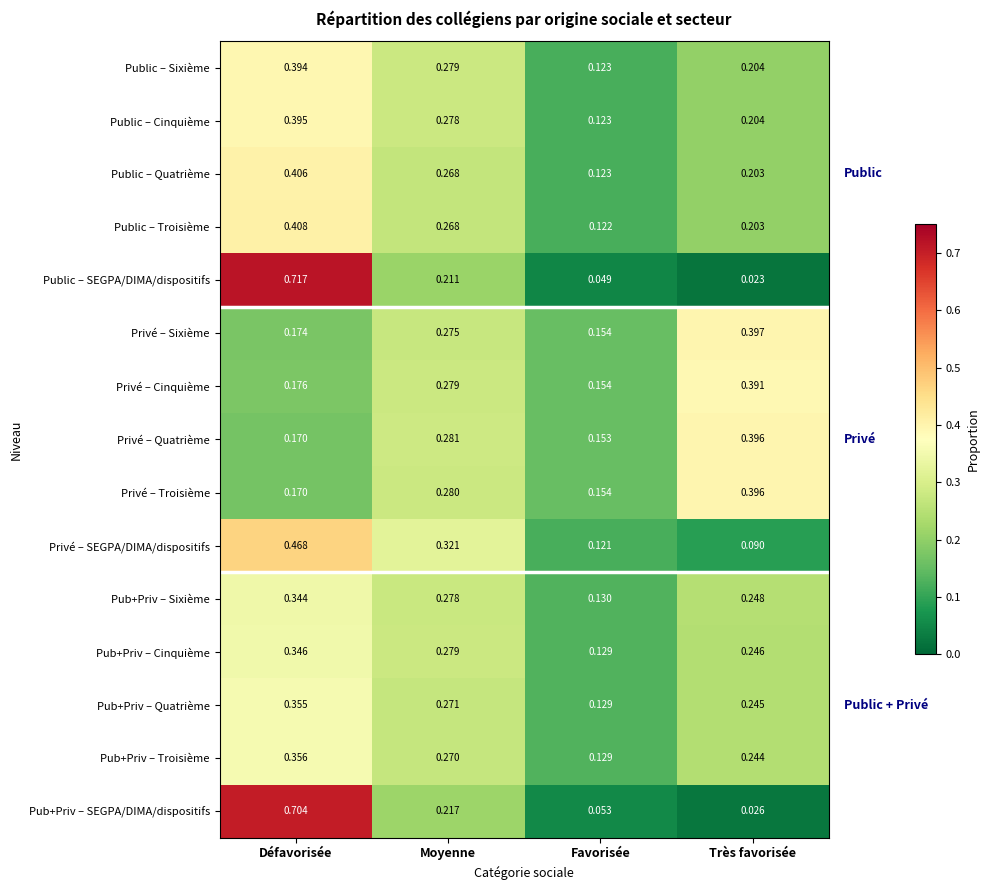

What is the total value across all series at Défavorisée?

5.6